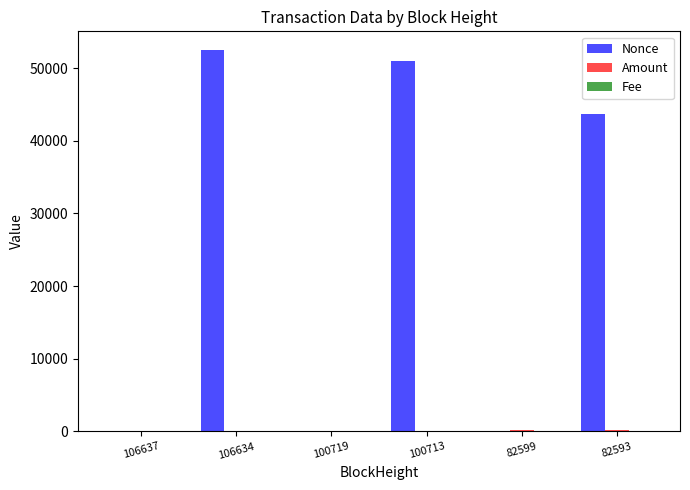

What is the greatest value displayed?

52438.0